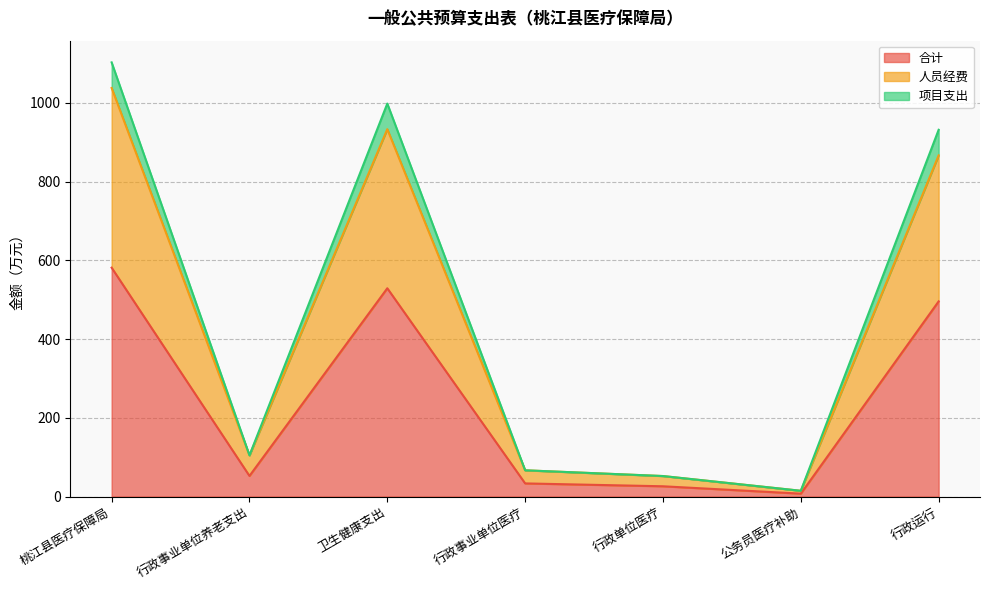

List the labels in order of 项目支出 value, smallest first.

公务员医疗补助, 行政单位医疗, 行政事业单位医疗, 行政事业单位养老支出, 行政运行, 卫生健康支出, 桃江县医疗保障局